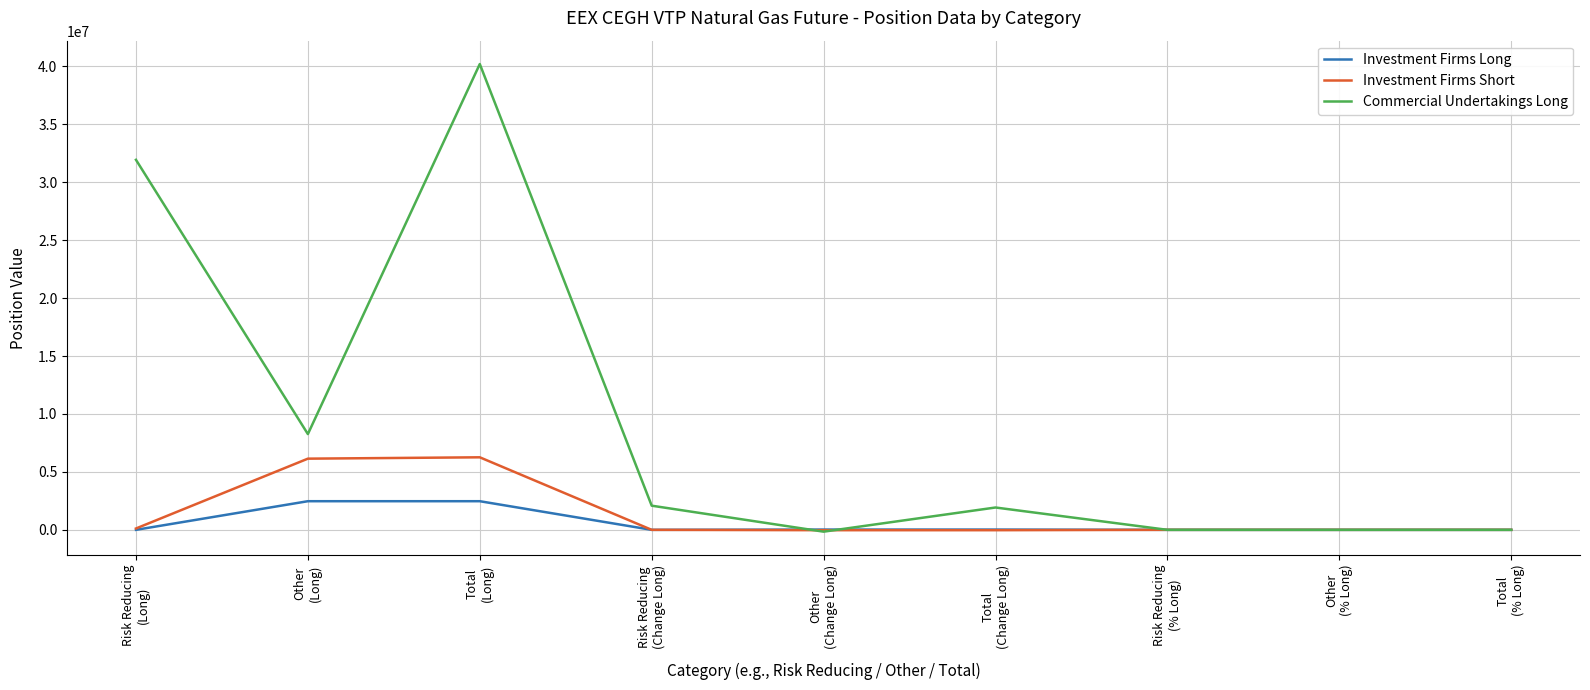

What is the spread (max minus min) of values at Other
(Change Long)?

180767.0